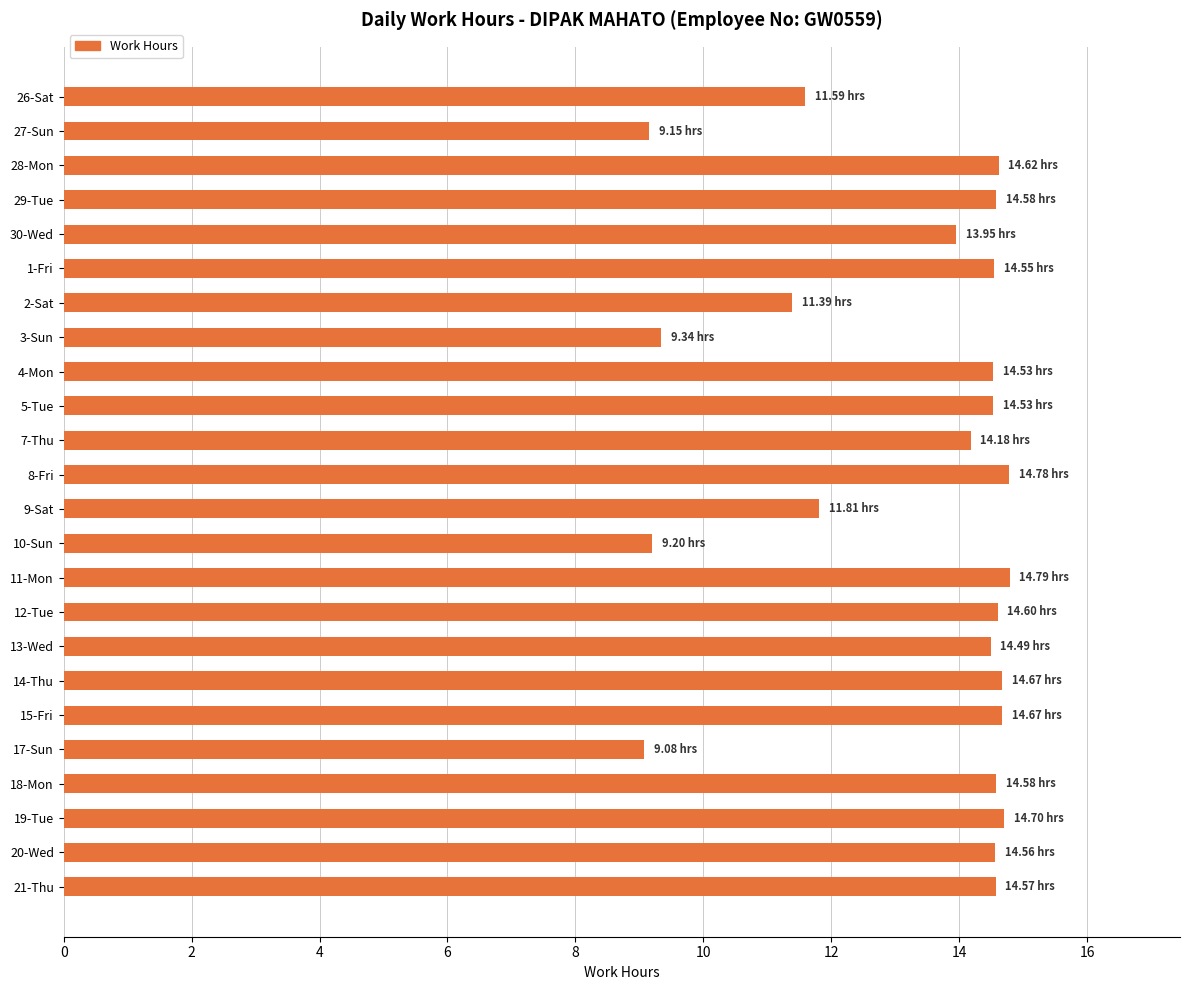

How many categories are shown in the chart?

24